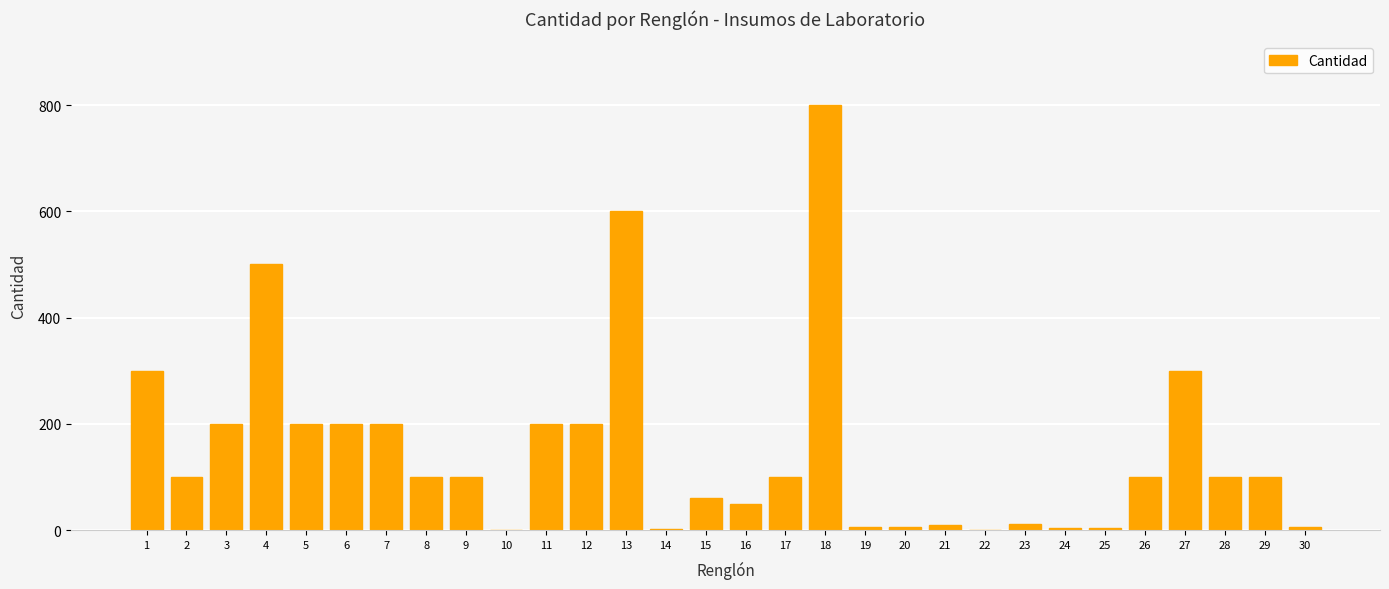

Is it true that the value at 8 is 100?

True